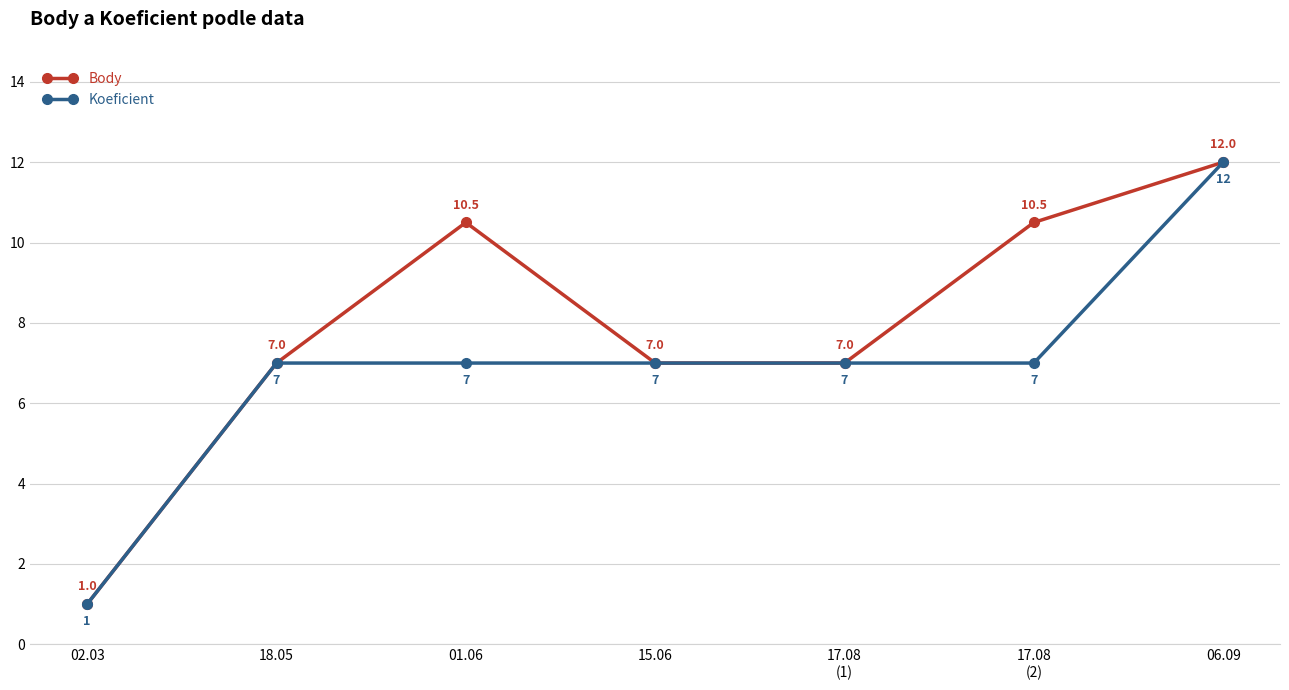

What is the label of the 5th point from the left?

17.08
(1)